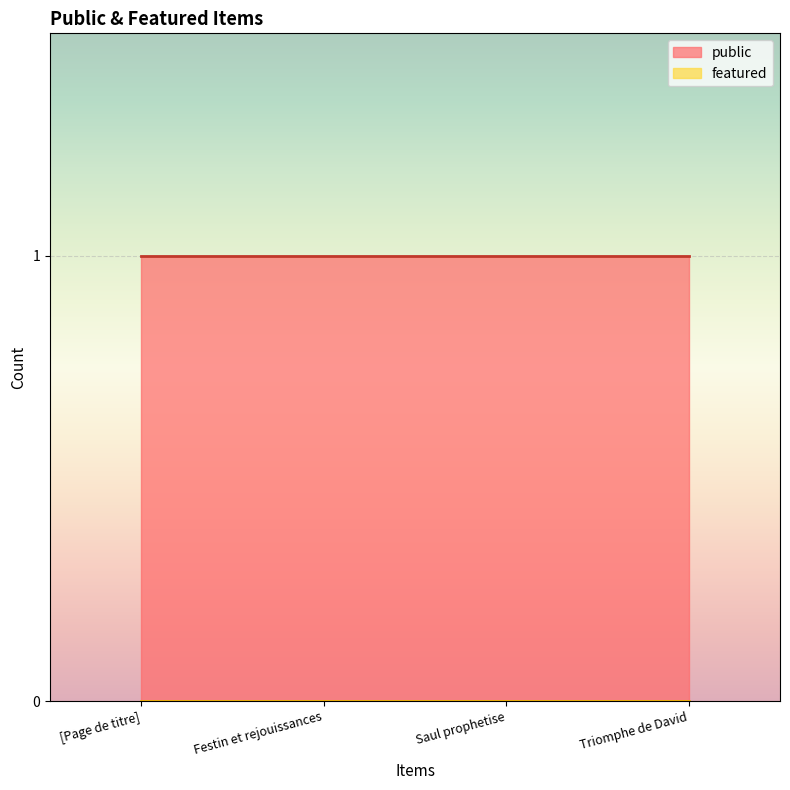

The value of featured at Triomphe de David is 0. True or false?

True